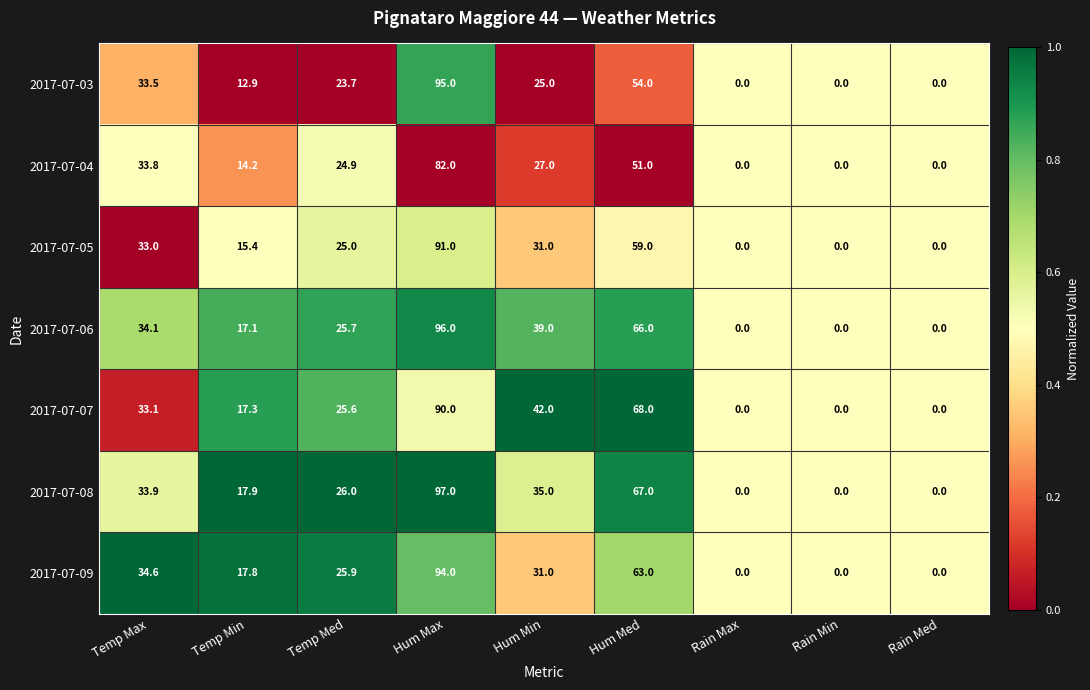

What is the average value of the 2017-07-06 series?

30.9